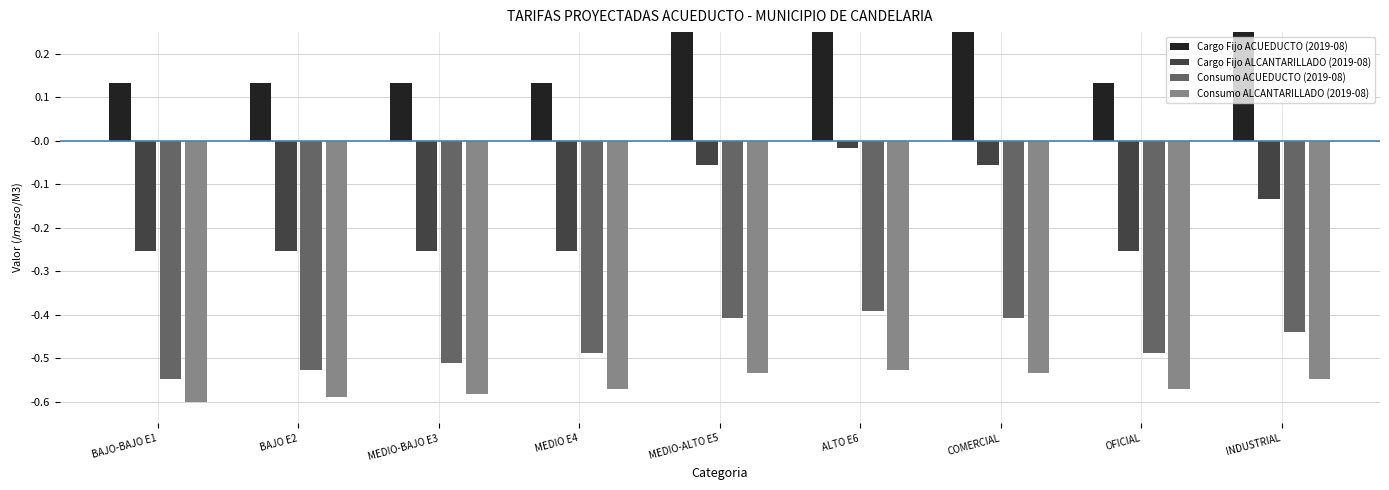

Is it true that Consumo ALCANTARILLADO (2019-08) equals -0.6 at BAJO-BAJO E1?

True